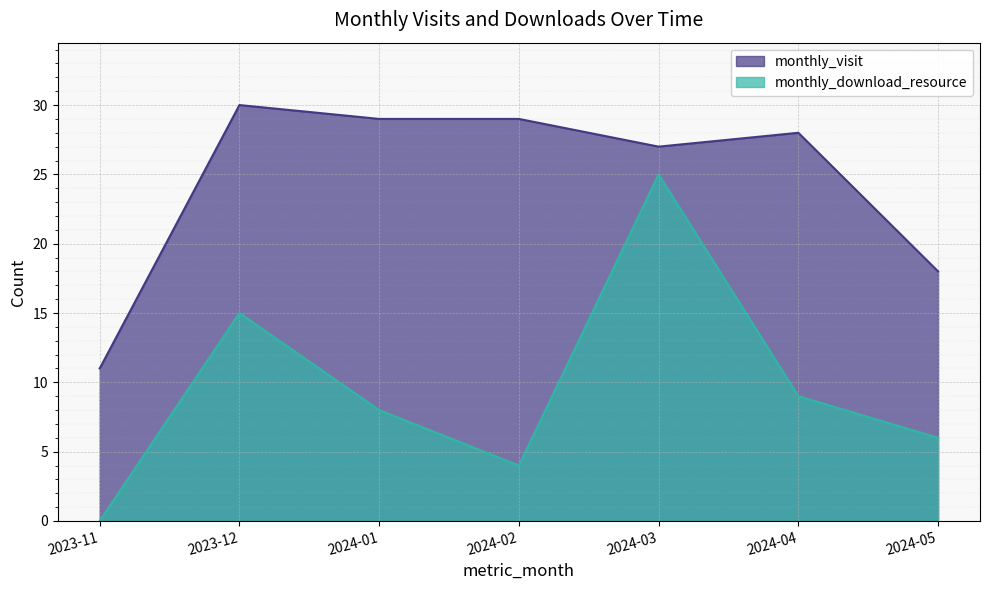

What is the label of the 3rd point from the right?

2024-03